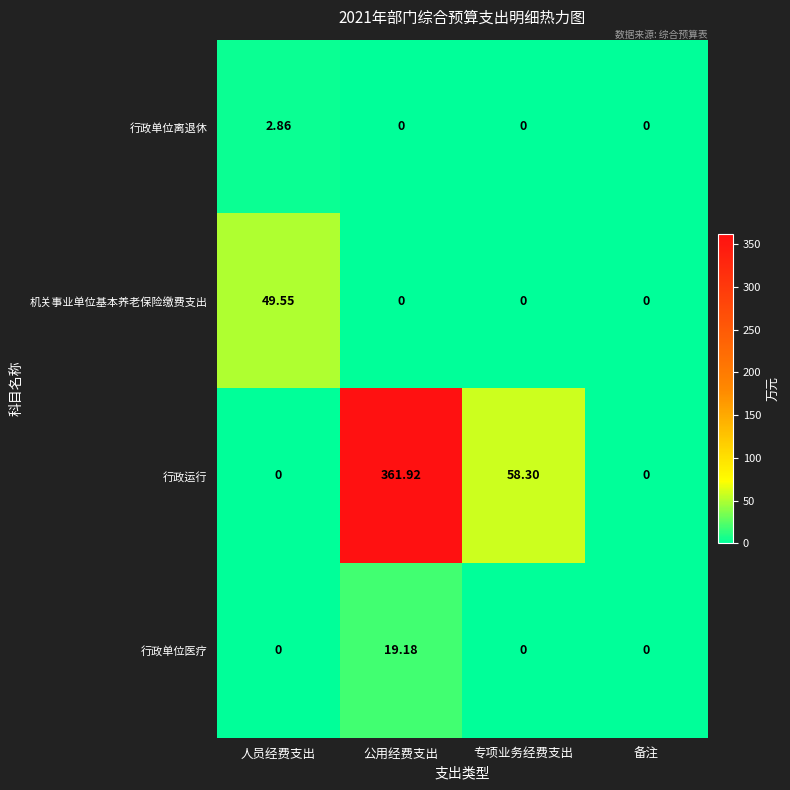

Which category has the highest value in the 行政单位离退休 series?

人员经费支出